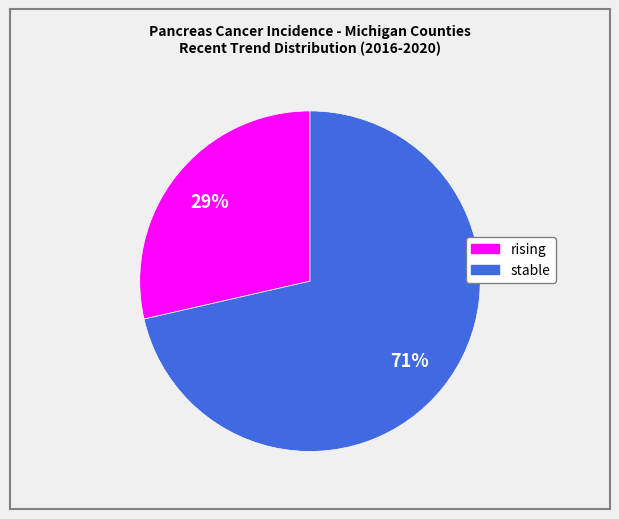

Rank the categories by value from lowest to highest.

rising, stable